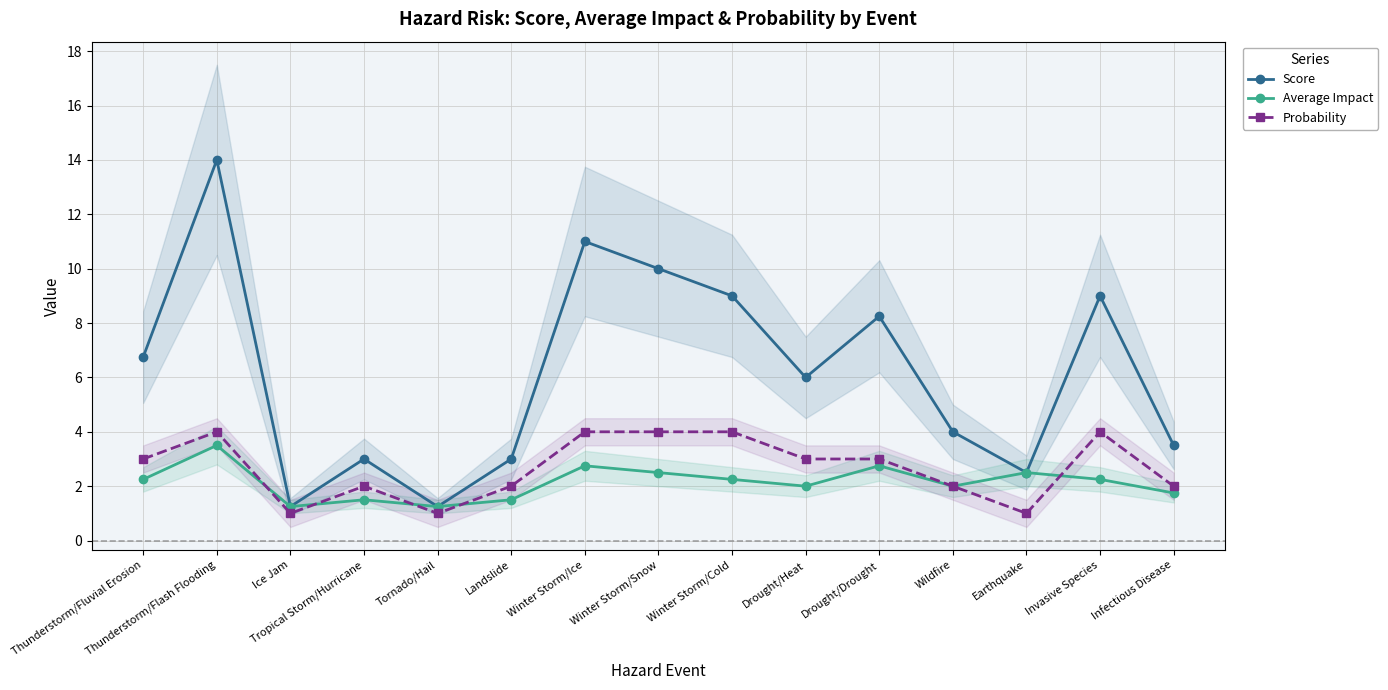

What is the sum of all Probability values?

40.0